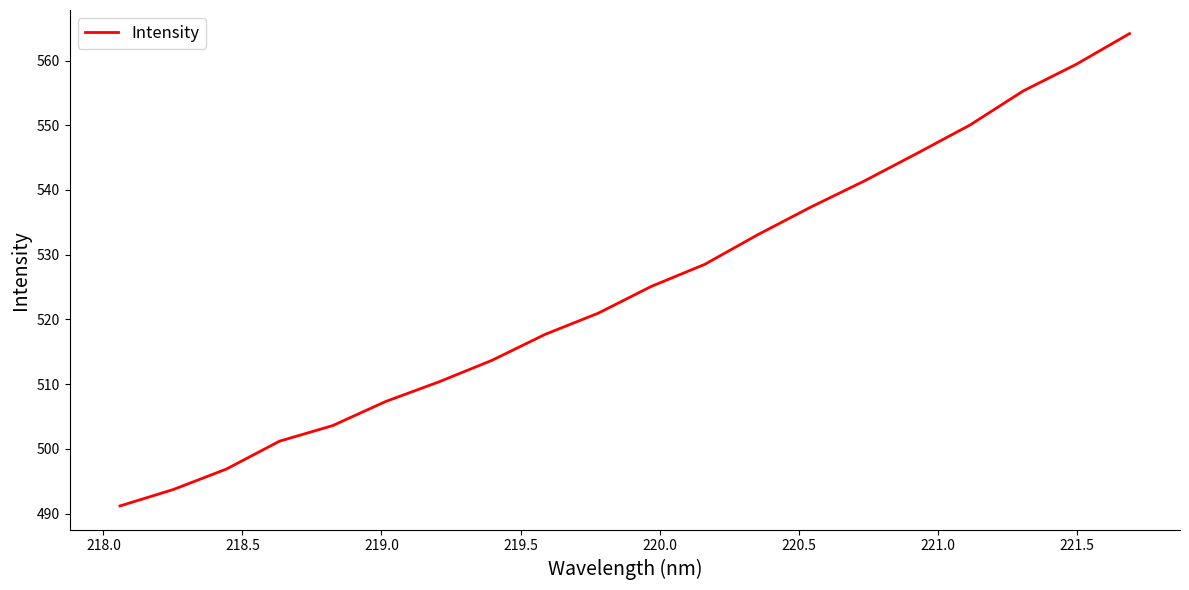

What is the sum of all values?

10496.9